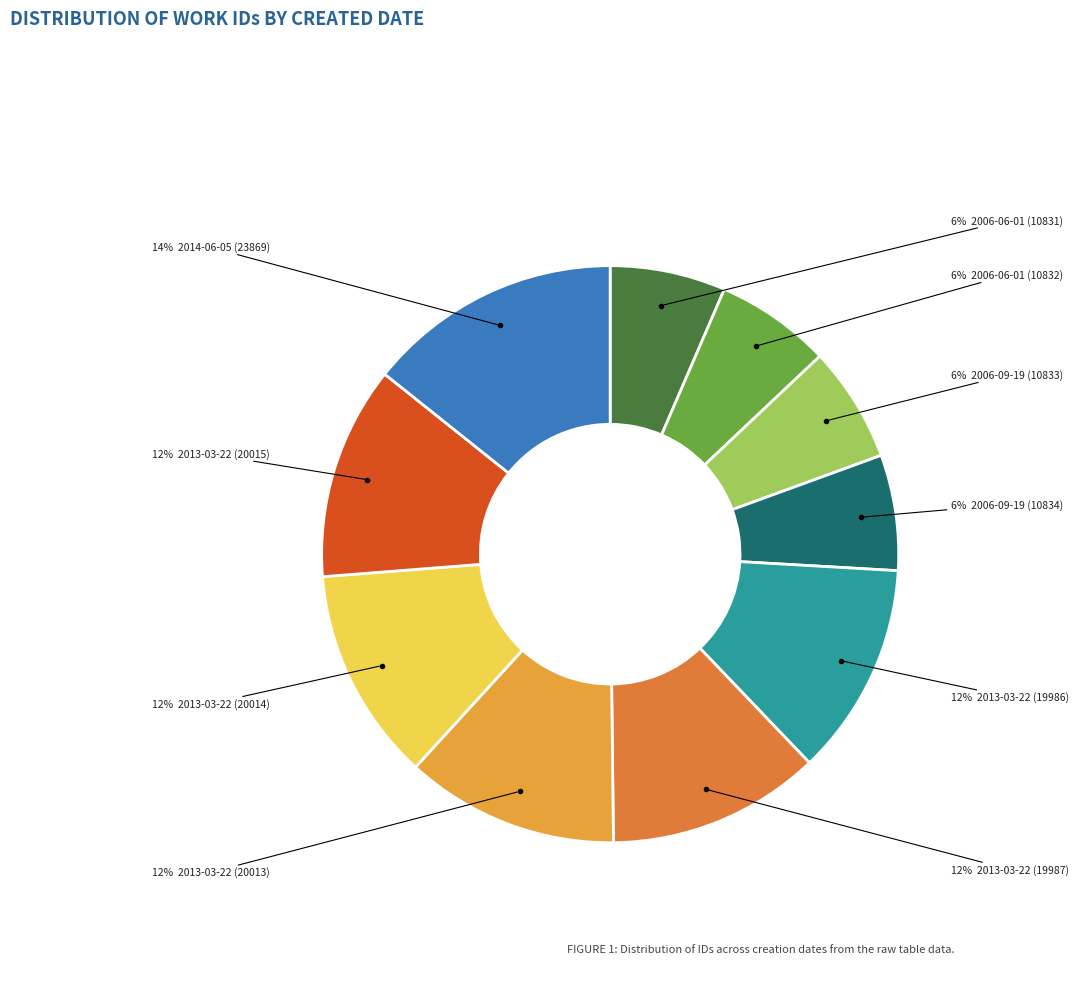

Rank the categories by value from lowest to highest.

2006-06-01 (10831), 2006-06-01 (10832), 2006-09-19 (10833), 2006-09-19 (10834), 2013-03-22 (19986), 2013-03-22 (19987), 2013-03-22 (20013), 2013-03-22 (20014), 2013-03-22 (20015), 2014-06-05 (23869)